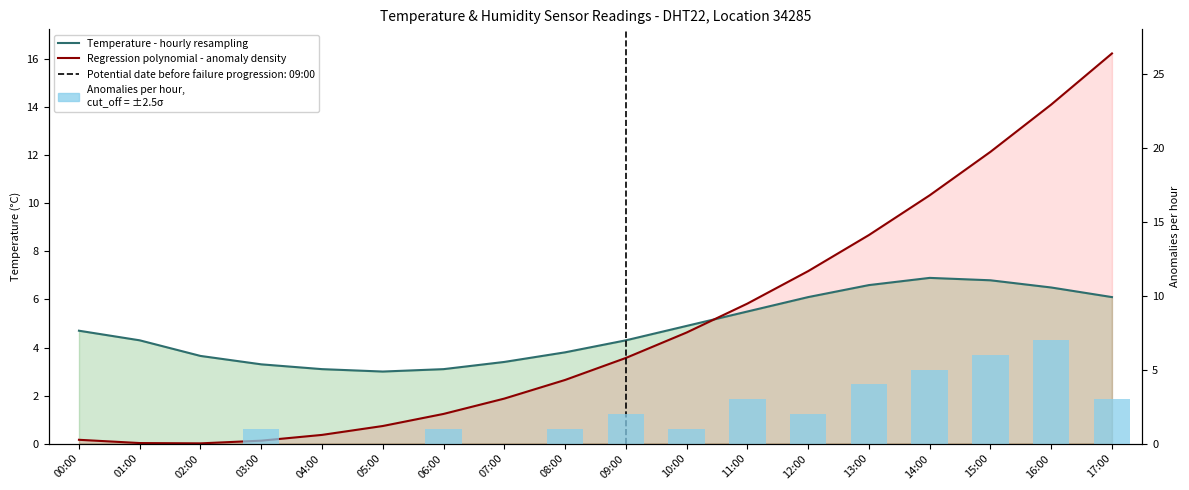

Between 12:00 and 13:00, which series saw the biggest shift?

Anomalies per hour,
cut_off = ±2.5σ